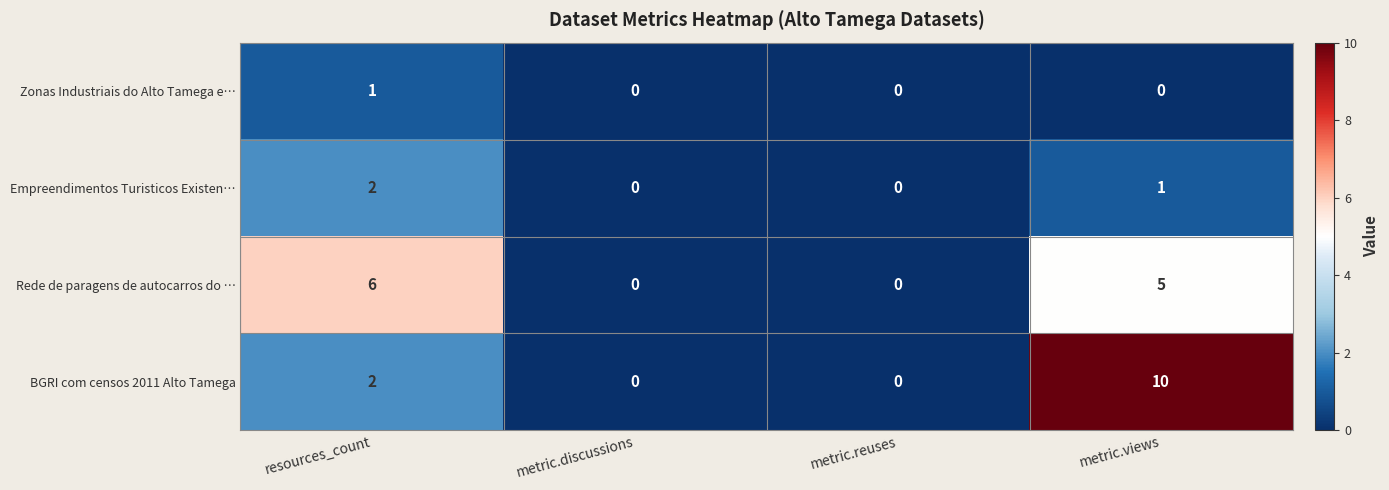

Which series has the widest spread of values?

BGRI com censos 2011 Alto Tamega